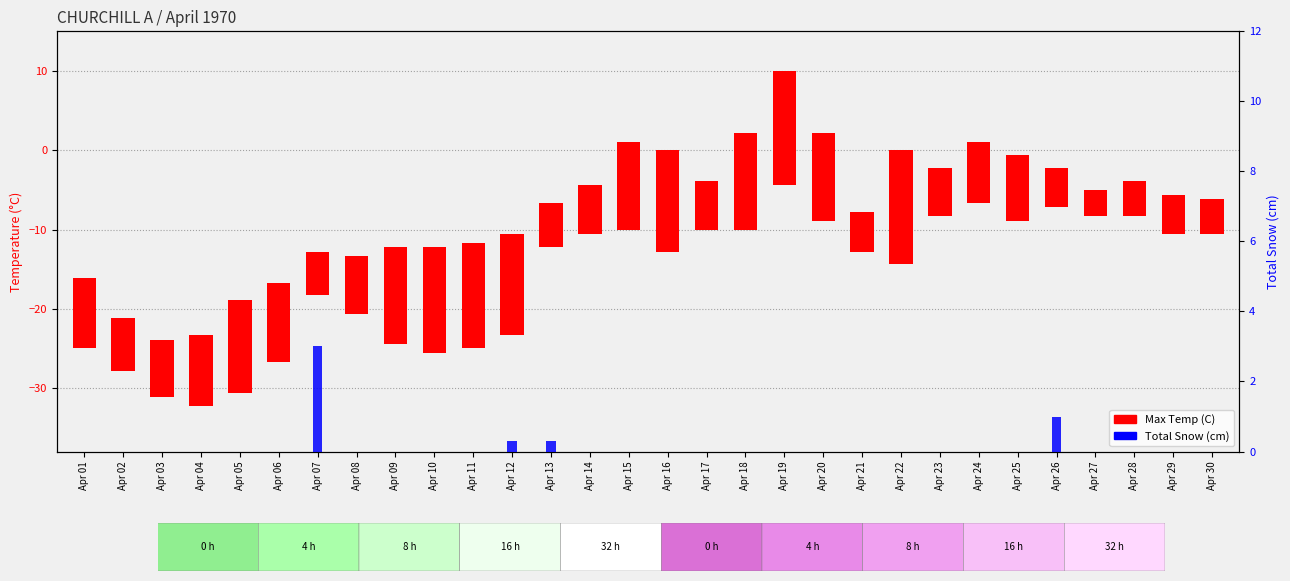

Does the chart contain any negative values?

No